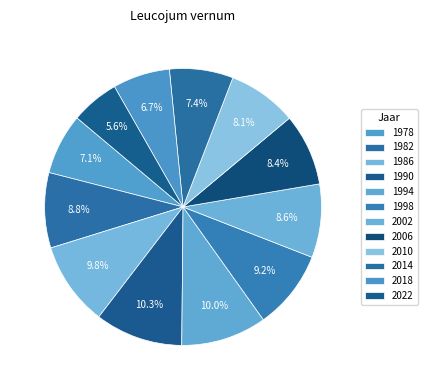

To the nearest percent, what is the difference between the 1986 and 1982 slice percentages?

1%